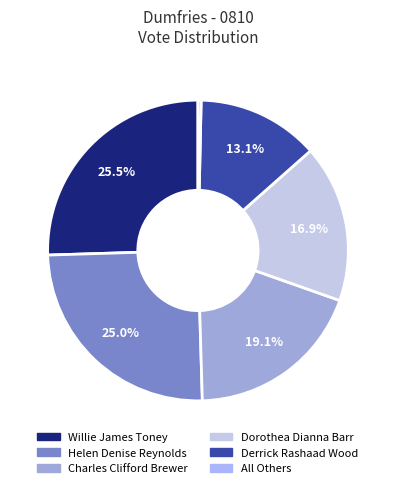

What is the smallest slice in the pie chart?

All Others